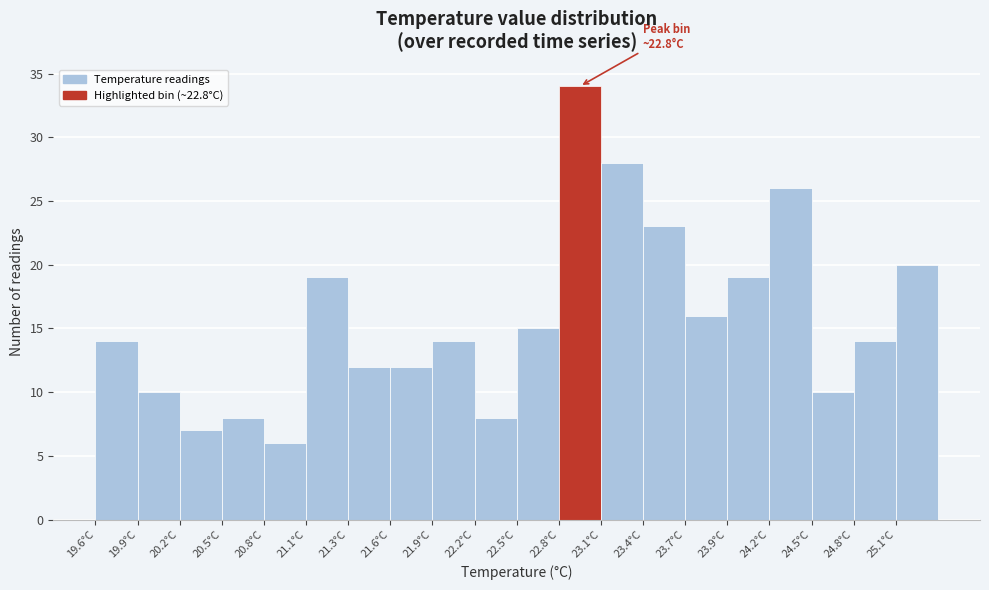

Which range on the x-axis has the tallest bar?

22.79 to 23.08